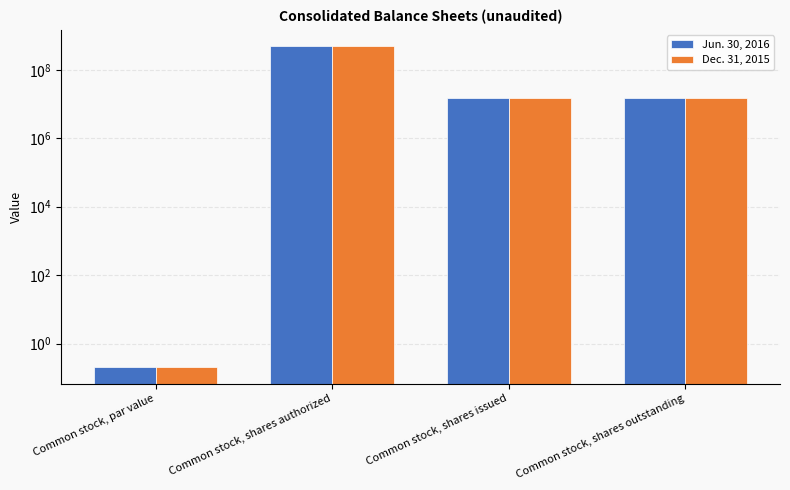

Reading left to right, list all the values displayed in this chart.

Jun. 30, 2016: 0.2	500000000.0	15044051.0	15044051.0
Dec. 31, 2015: 0.2	500000000.0	15044051.0	15044051.0